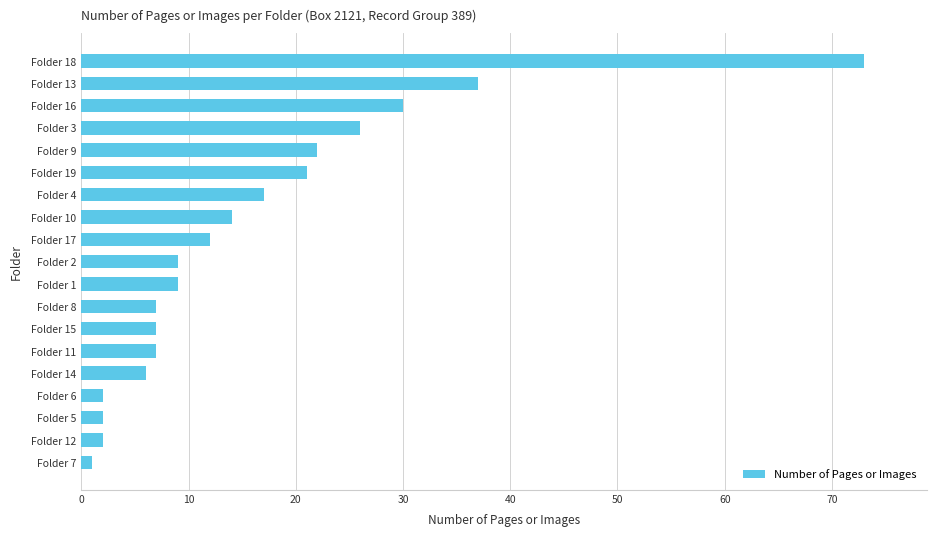

Reading top to bottom, what are all the values shown in this chart?

73	37	30	26	22	21	17	14	12	9	9	7	7	7	6	2	2	2	1